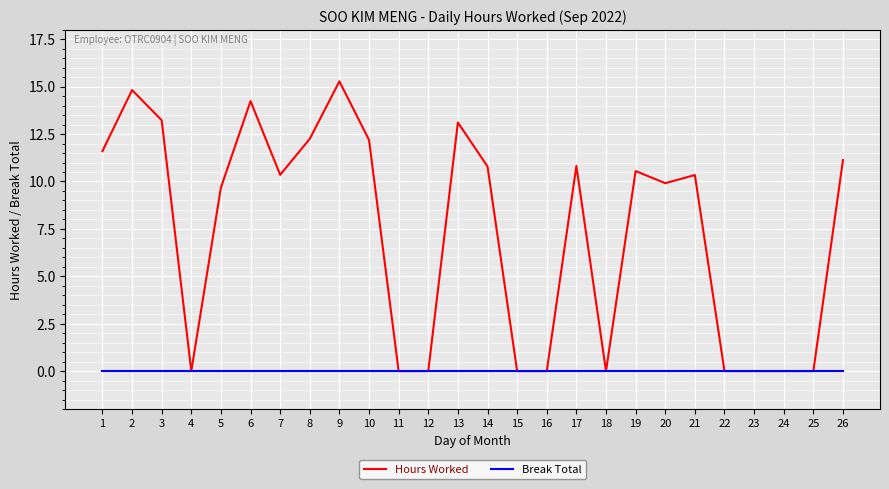

Between 13 and 16, which series saw the biggest shift?

Hours Worked